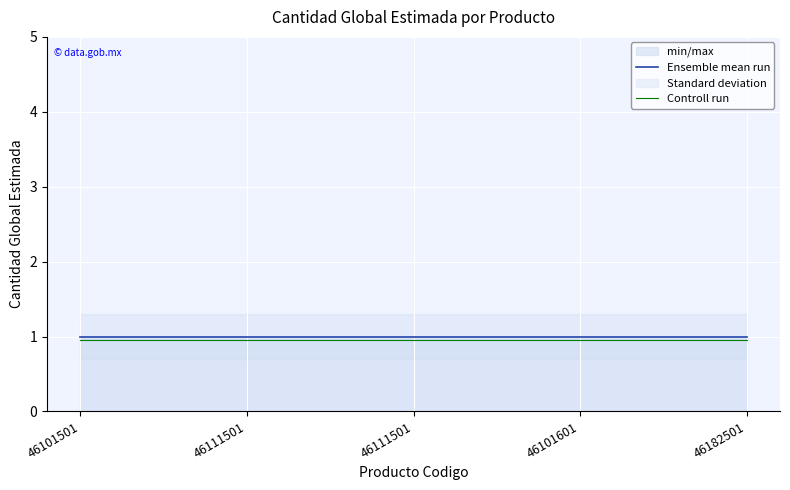

True or false: Ensemble mean run has a value of 0.5 at 46182501.

False